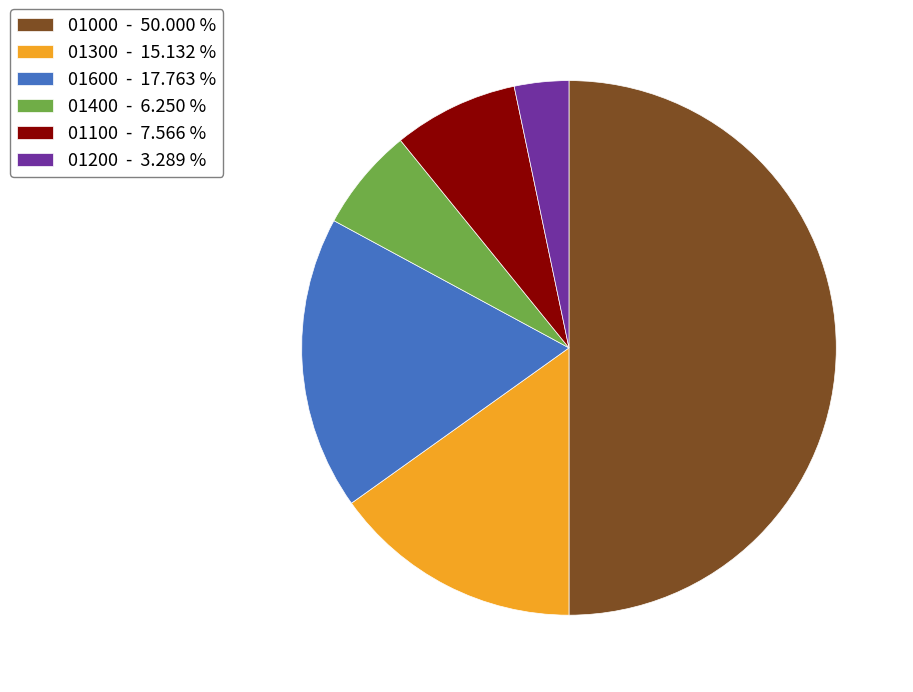

Combined, do 01000 and 01200 account for over 50%?

Yes